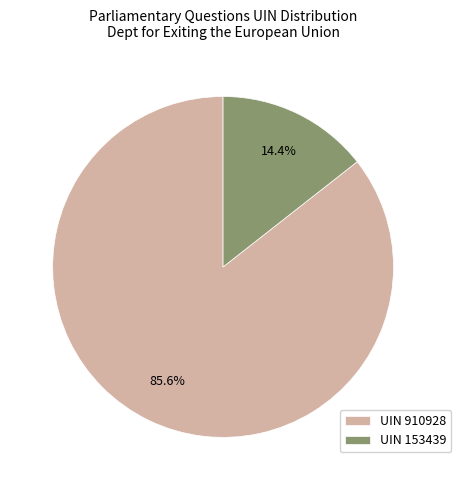

What is the largest slice in the pie chart?

UIN 910928